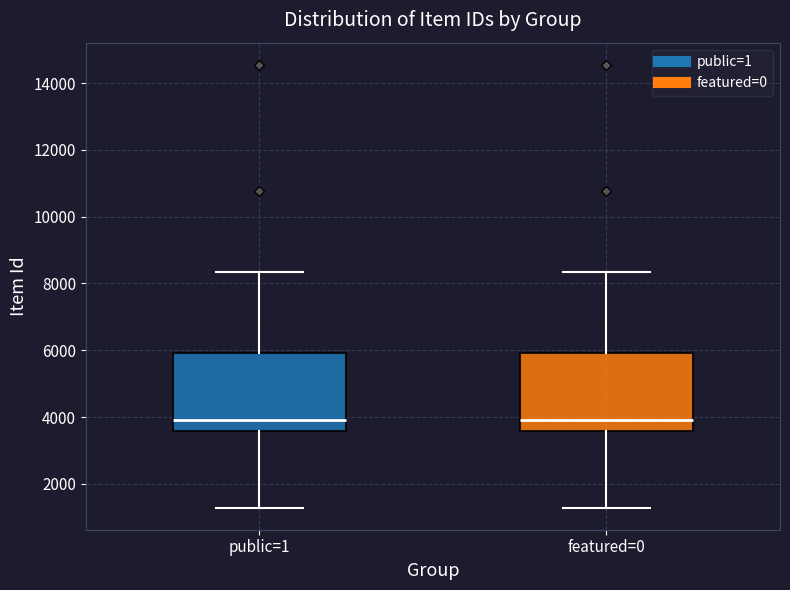

Reading left to right, transcribe this box plot: for each box, give where its median line is, the range the box spans, and where its two whiskers end, as read against the y-axis. The values are not printed on the chart, so give them approximately, as read against the axis.

public=1: median 4000, box 3600 to 6000, whiskers 1200 to 8400
featured=0: median 4000, box 3600 to 6000, whiskers 1200 to 8400